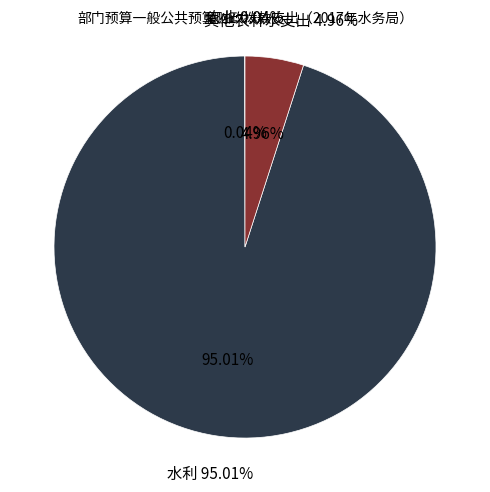

Count the number of slices in the pie.

3